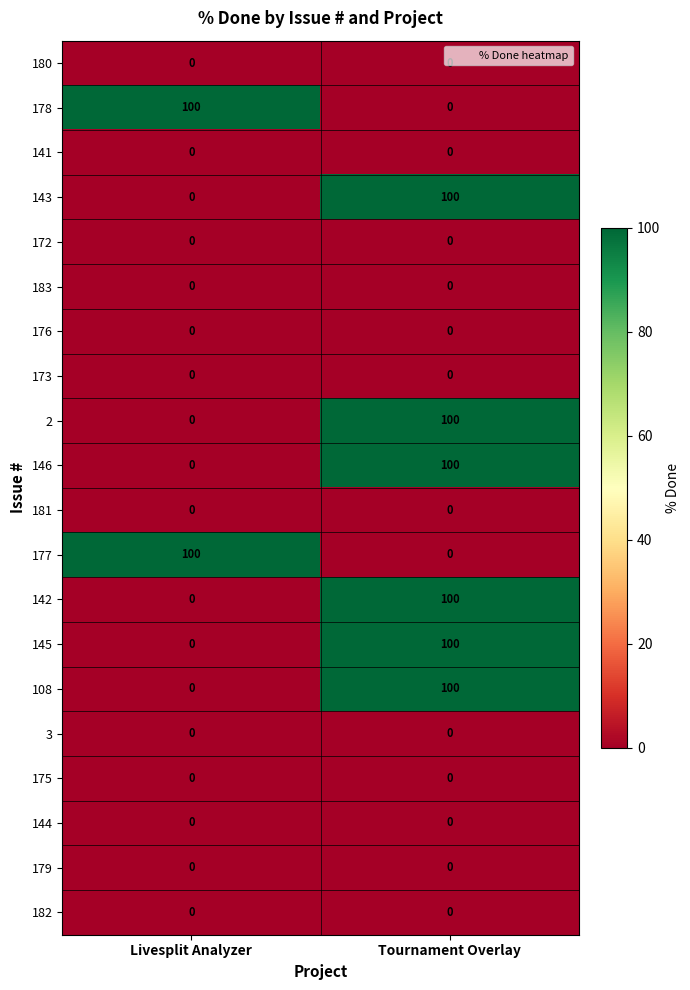

True or false: 172 has a value of 0 at Tournament Overlay.

True